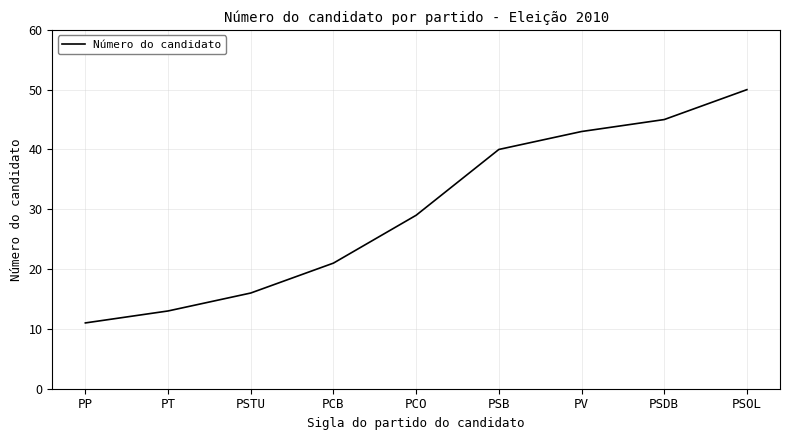

Rank the categories by value from lowest to highest.

PP, PT, PSTU, PCB, PCO, PSB, PV, PSDB, PSOL